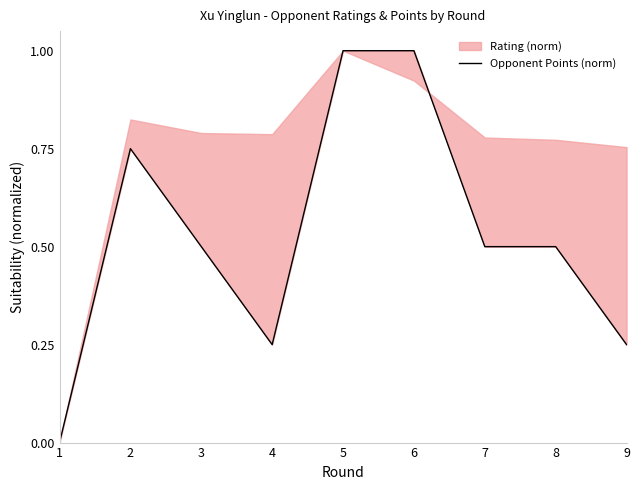

True or false: the data shows 0.5 at 3.

True